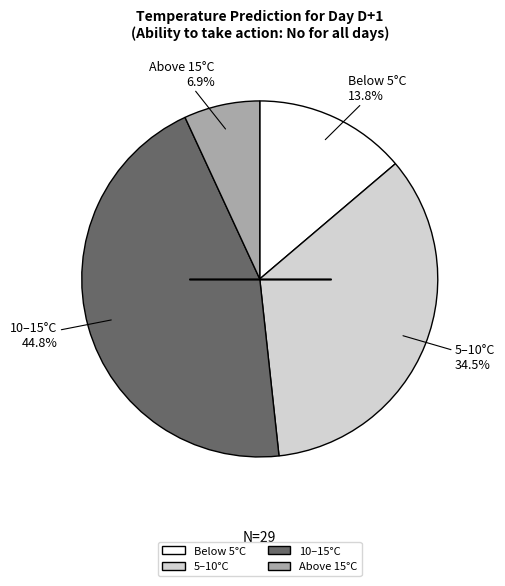

Rank the categories by value from highest to lowest.

10–15°C, 5–10°C, Below 5°C, Above 15°C